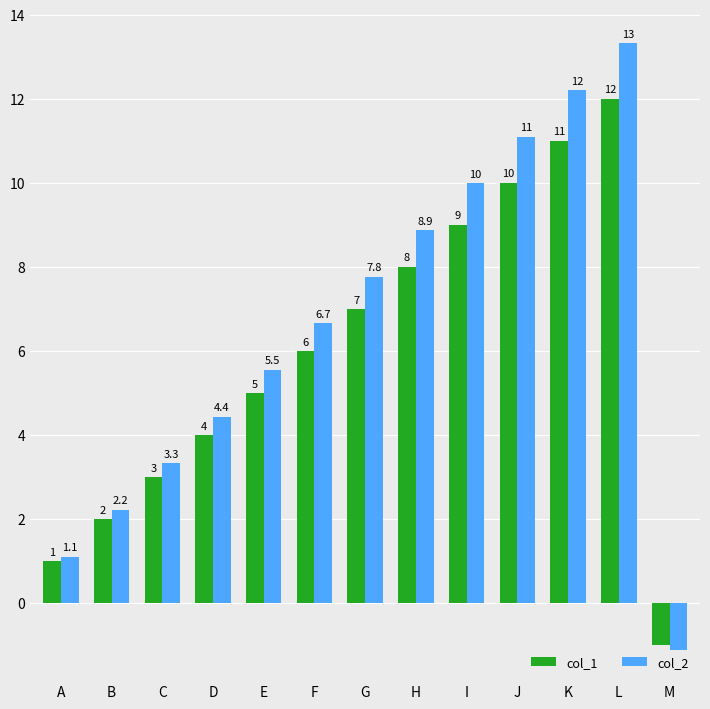

How many bars are there in each group?

2